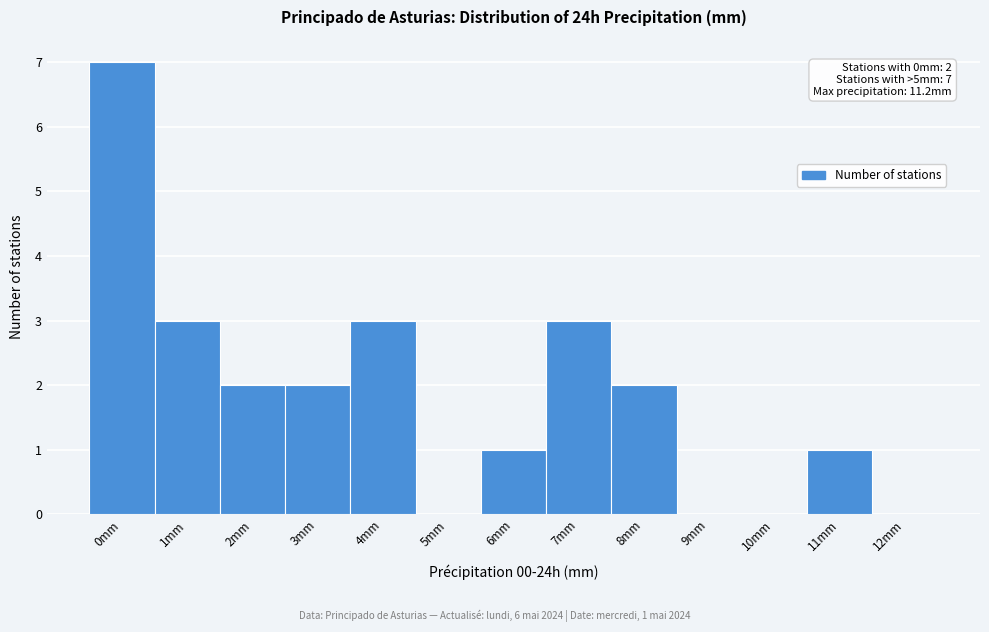

Reading left to right, list all the values displayed in this chart.

0mm=7	1mm=3	2mm=2	3mm=2	4mm=3	5mm=0	6mm=1	7mm=3	8mm=2	9mm=0	10mm=0	11mm=1	12mm=0